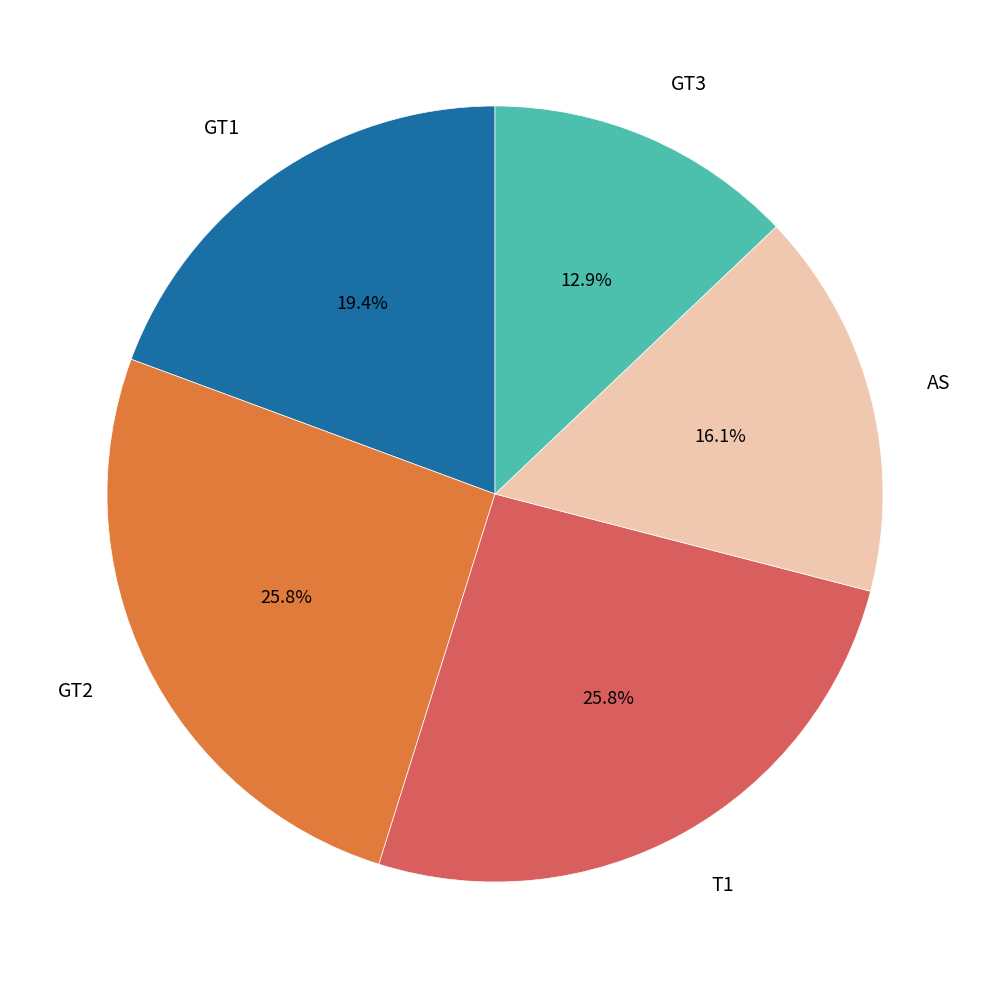

Does GT3 account for over 50% of the chart?

No